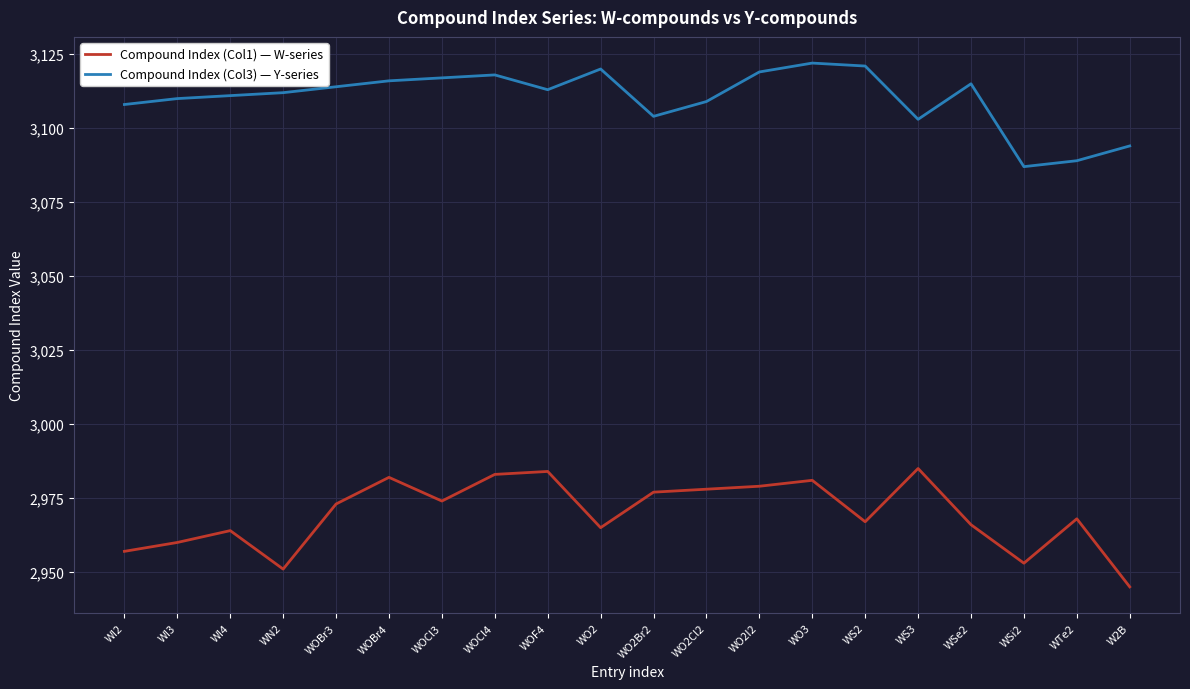

True or false: Compound Index (Col3) — Y-series and Compound Index (Col1) — W-series cross at least once.

False